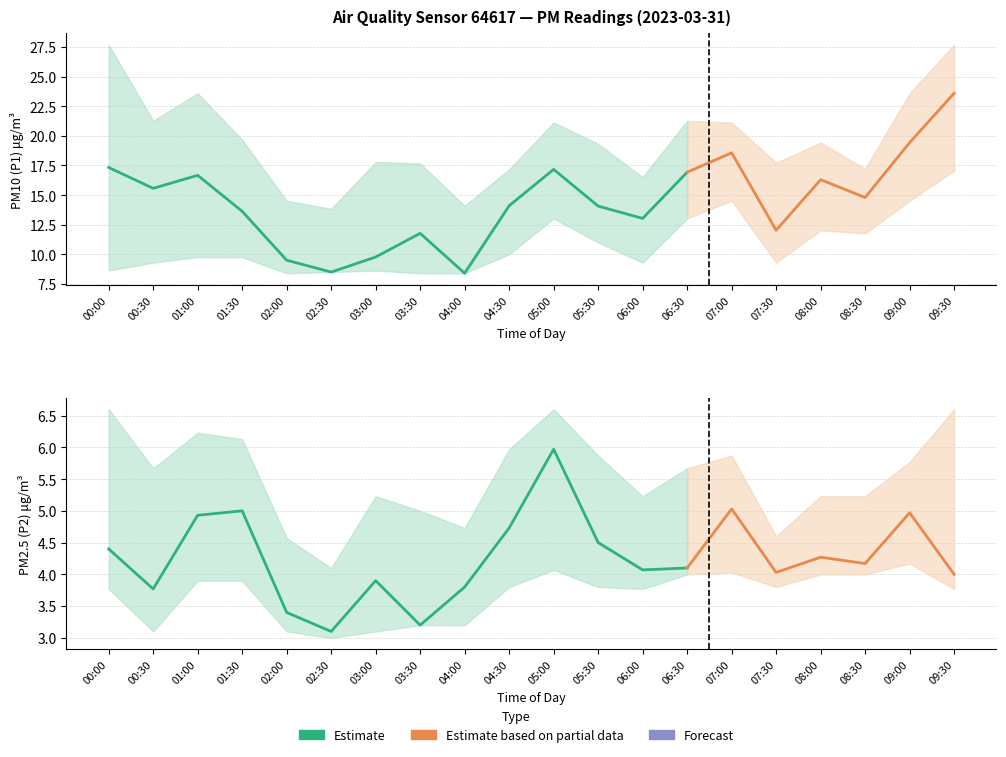

True or false: P1_upper and P2_lower cross at least once.

False